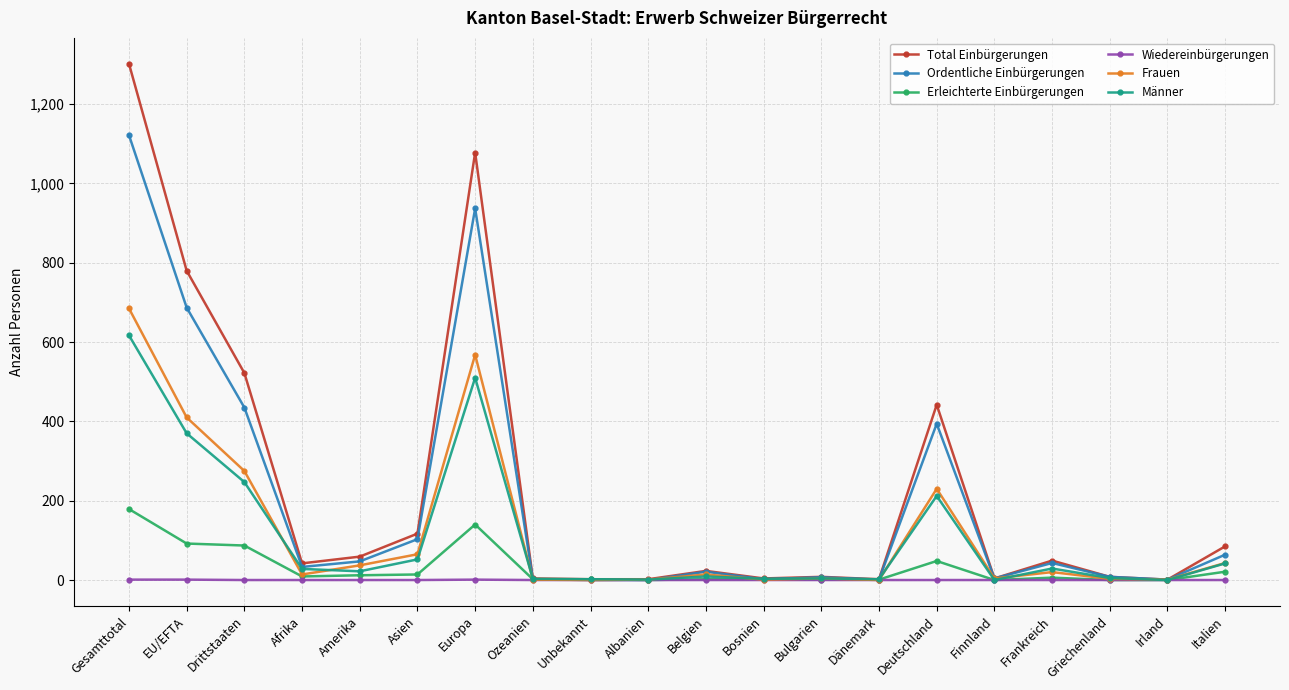

At how many categories does at least one series exceed 590?

3